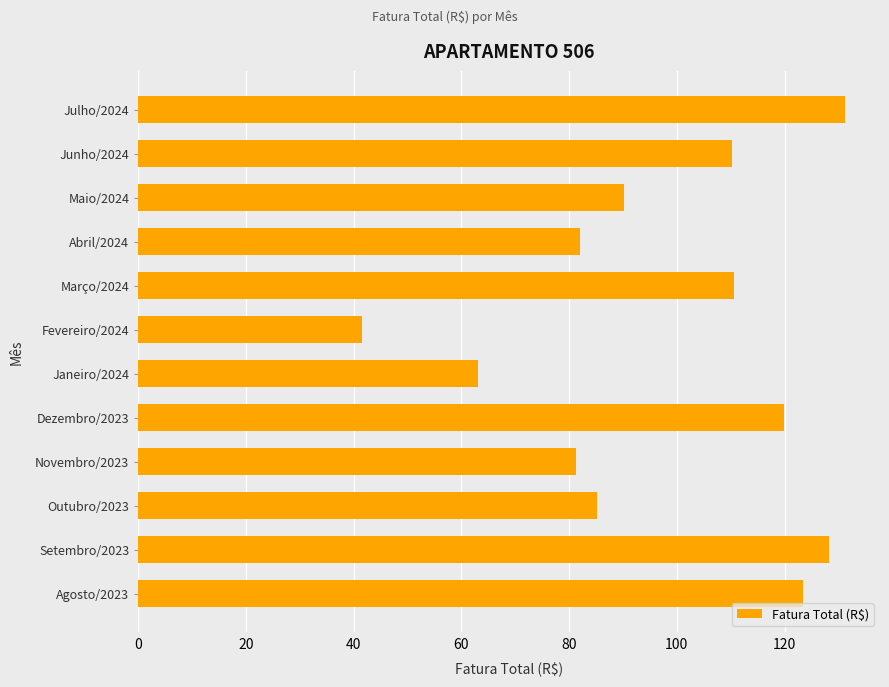

What is the smallest value displayed?

41.6